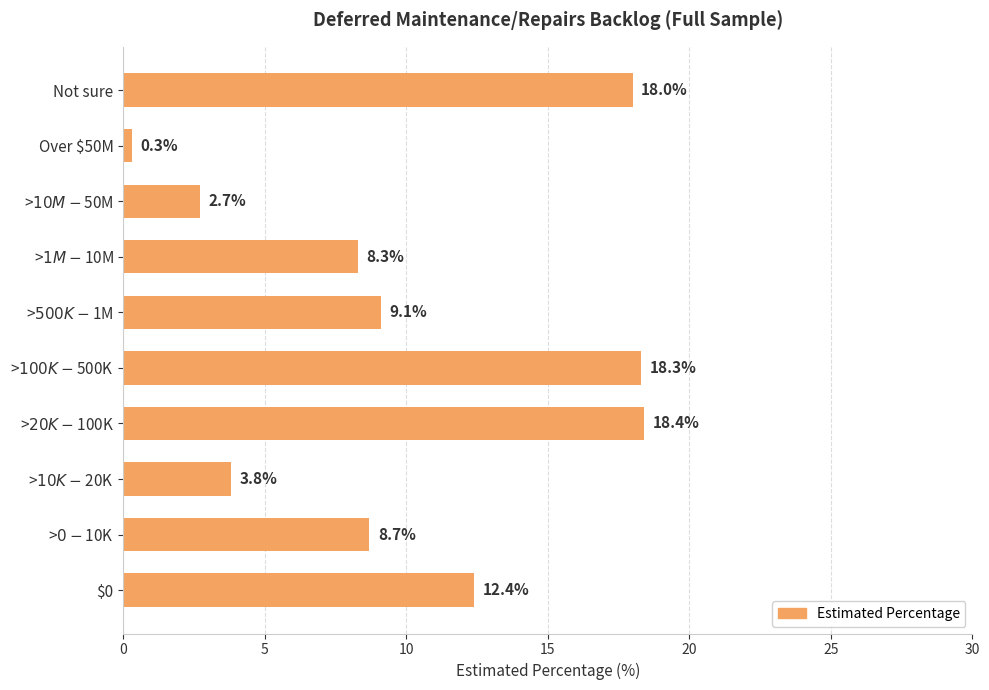

Count the number of data series in this chart.

1